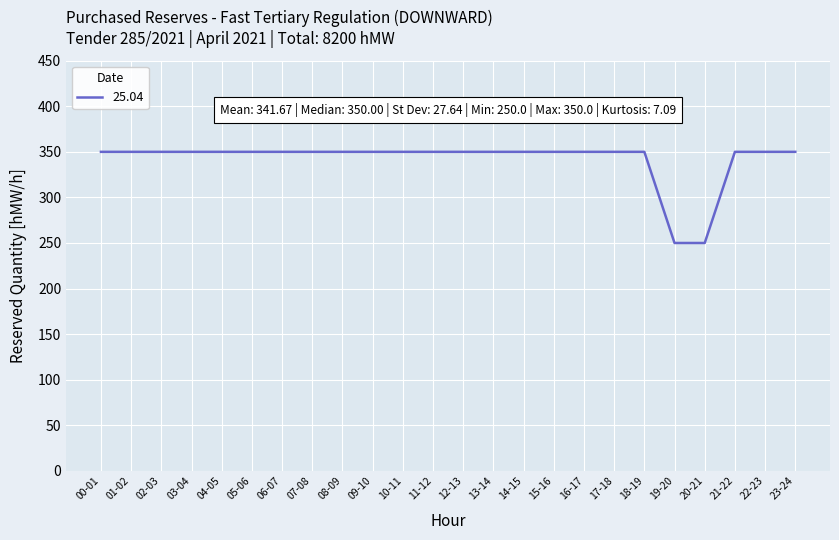

What position from the left is 20-21?

21